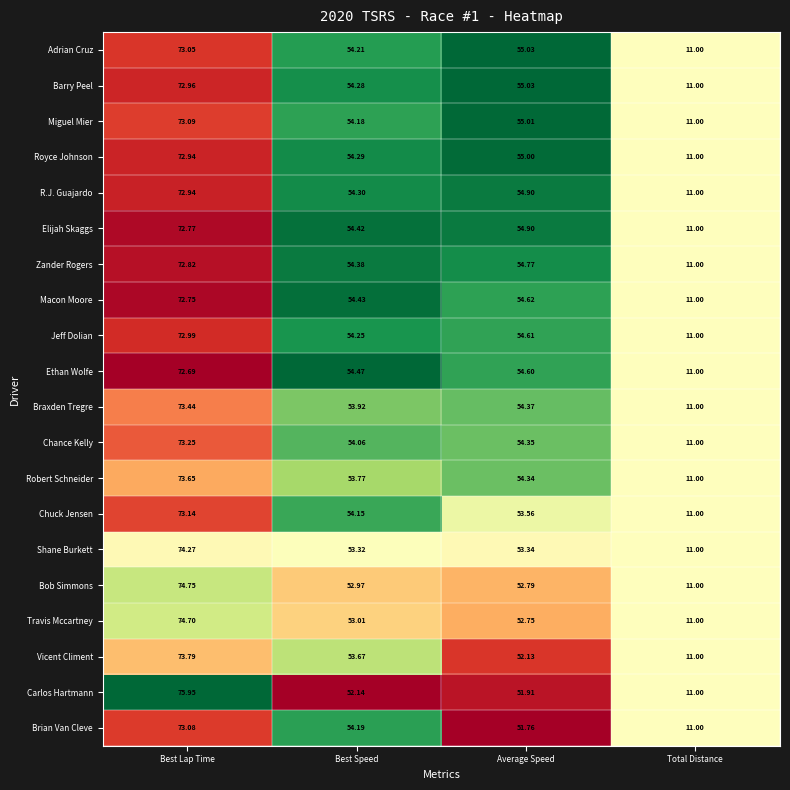

At which label does Shane Burkett reach its peak?

Best Lap Time